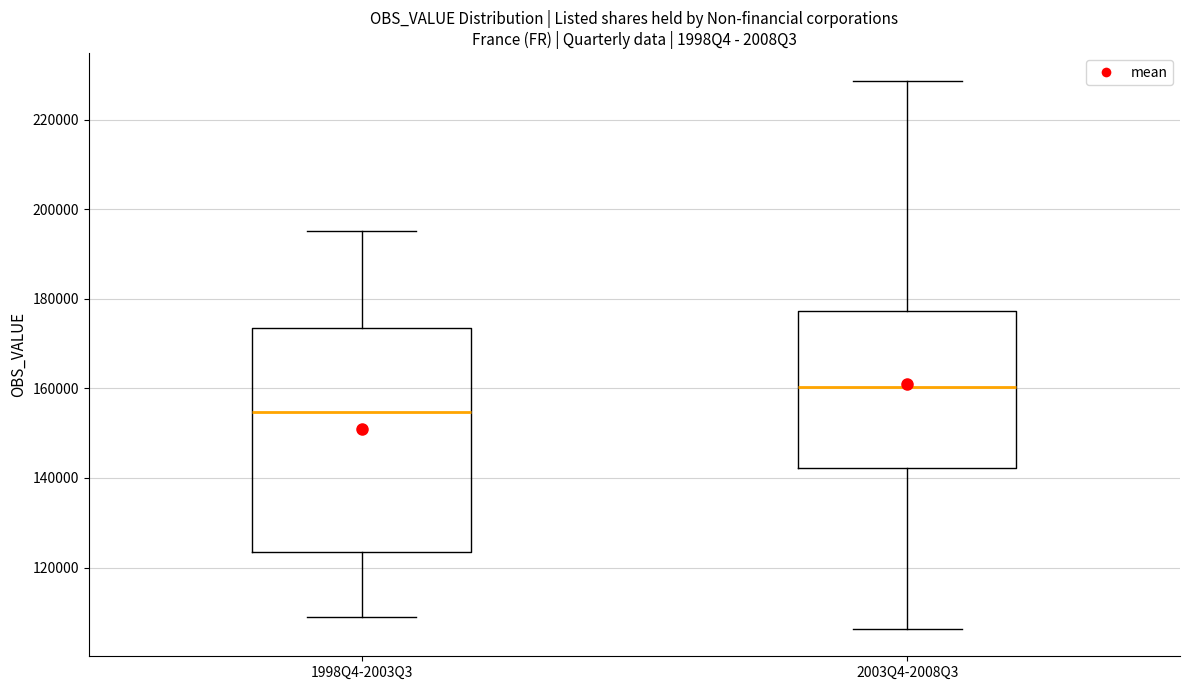

Where is the upper edge of the box for 2003Q4-2008Q3 on the y-axis? The values are not printed on the chart, so give them approximately, as read against the axis.

178000